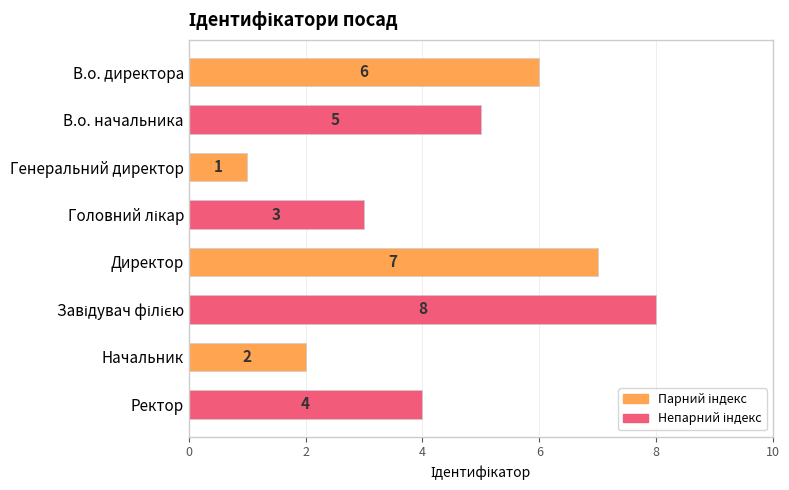

The value at Генеральний директор is 1. True or false?

True